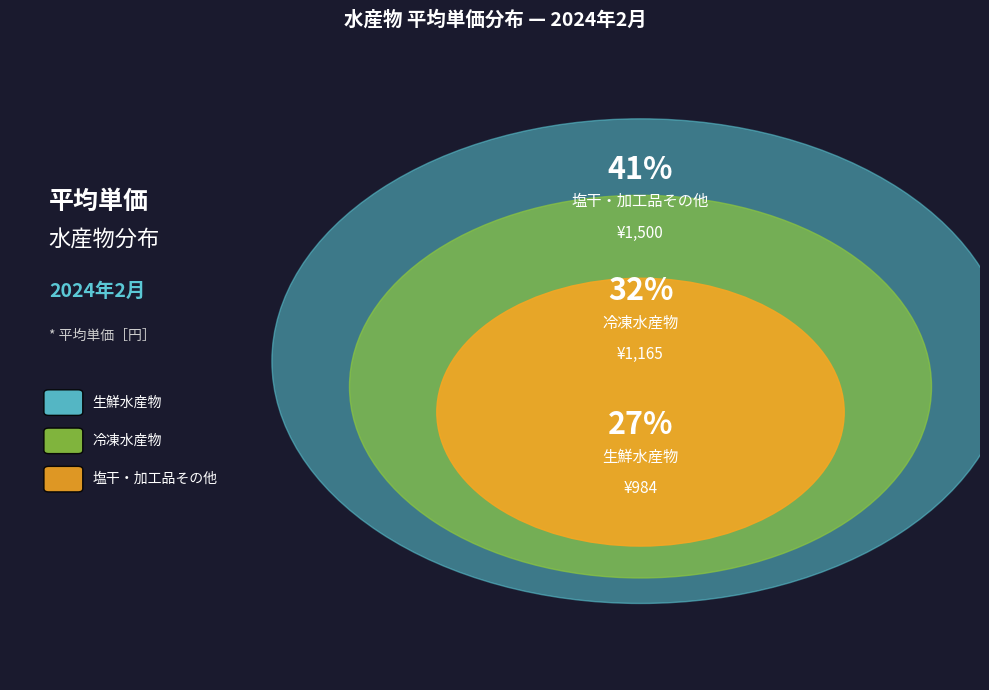

Which category has the smallest portion of the pie?

生鮮水産物